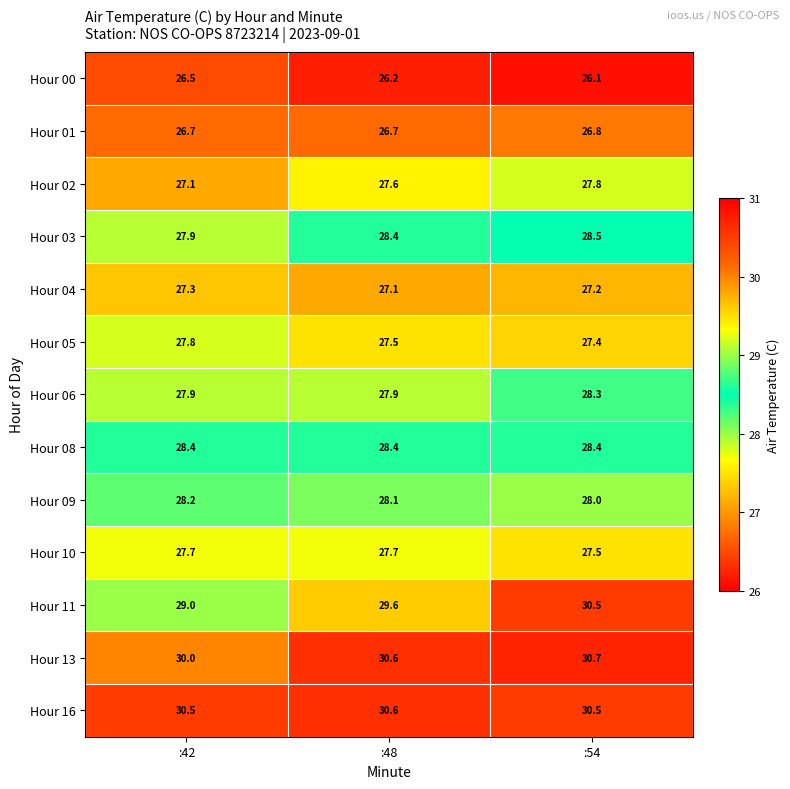

List the labels in order of Hour 05 value, largest first.

:42, :48, :54